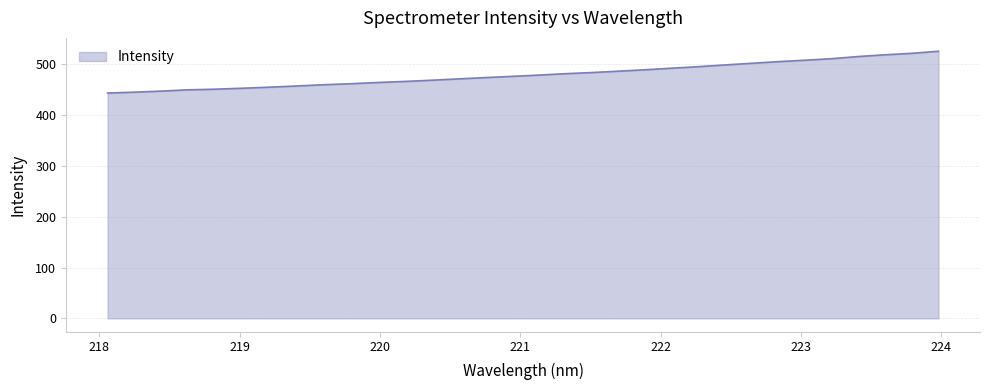

What is the smallest value displayed?

443.7